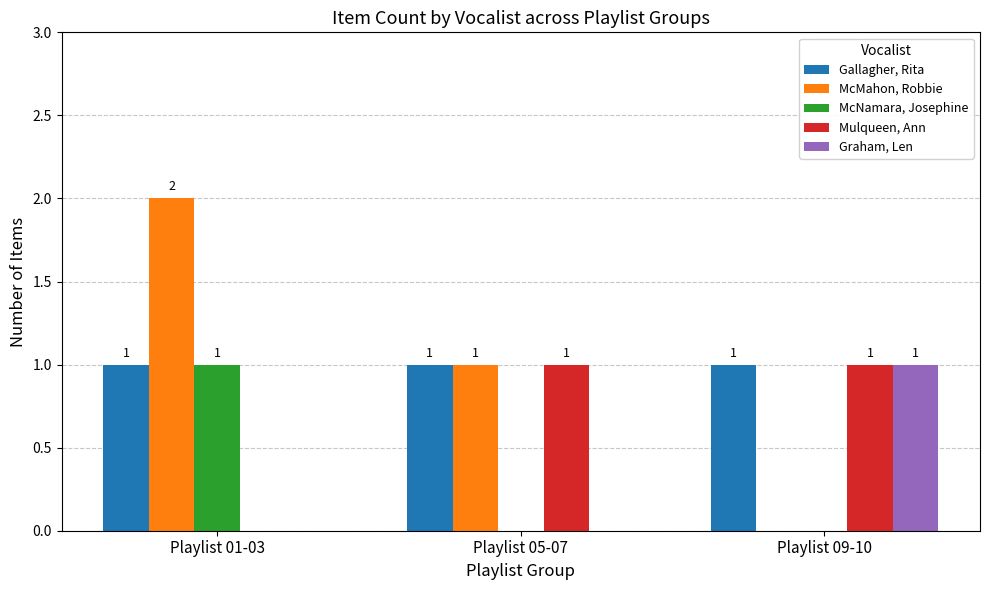

At which category is the sum across all series the highest?

Playlist 01-03